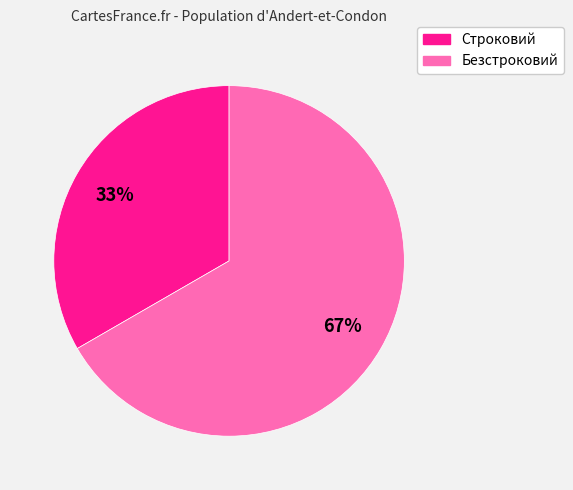

How many segments does this pie chart have?

2